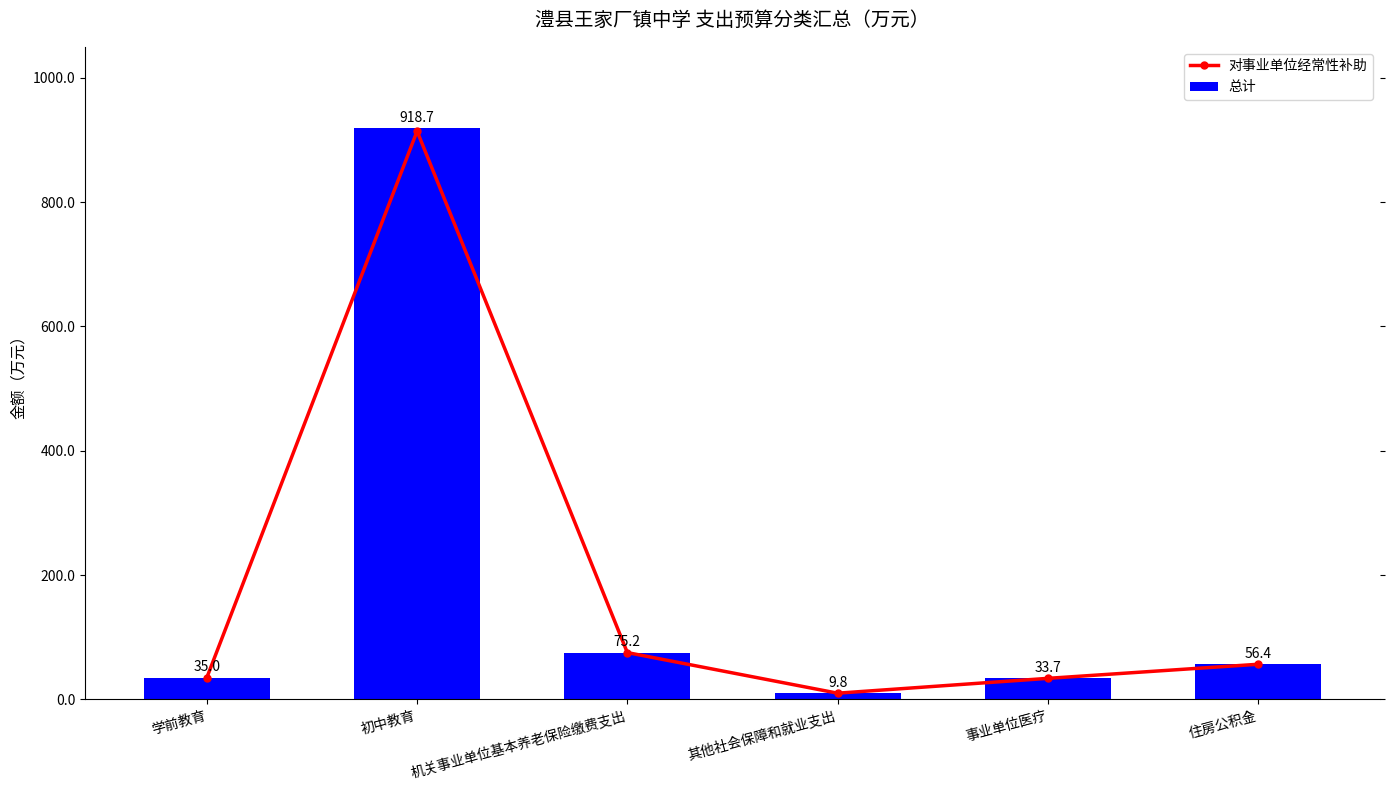

List the labels in order of 对事业单位经常性补助 value, smallest first.

其他社会保障和就业支出, 事业单位医疗, 学前教育, 住房公积金, 机关事业单位基本养老保险缴费支出, 初中教育